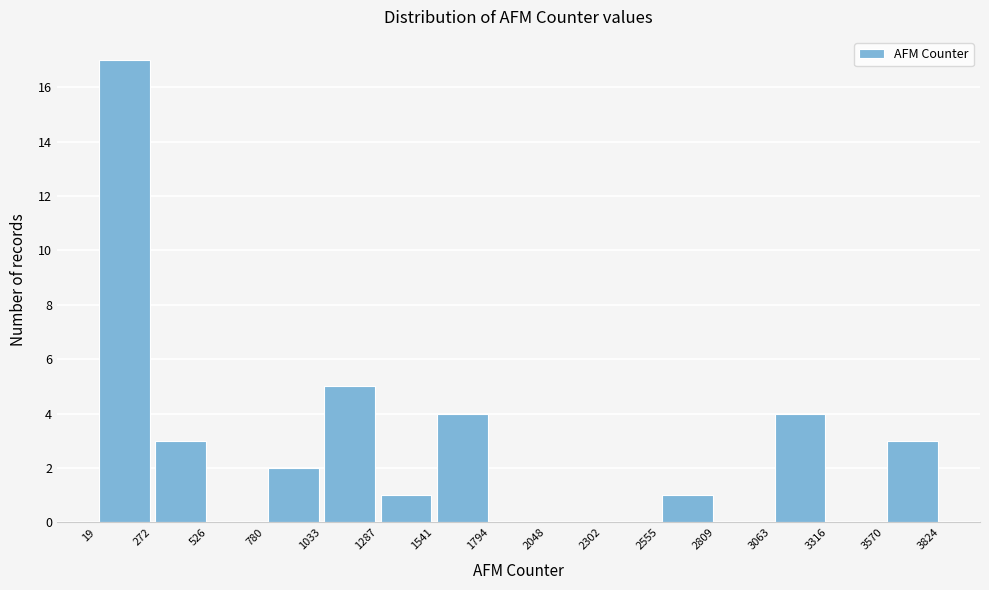

Reading left to right, list every bar in this chart as the range it spans on the x-axis followed by its height. The values are not printed on the chart, so give them approximately, as read against the axis.

19 to 272: 17
272 to 526: 3
526 to 780: 0
780 to 1033: 2
1033 to 1287: 5
1287 to 1541: 1
1541 to 1794: 4
1794 to 2048: 0
2048 to 2302: 0
2302 to 2555: 0
2555 to 2809: 1
2809 to 3063: 0
3063 to 3316: 4
3316 to 3570: 0
3570 to 3824: 3